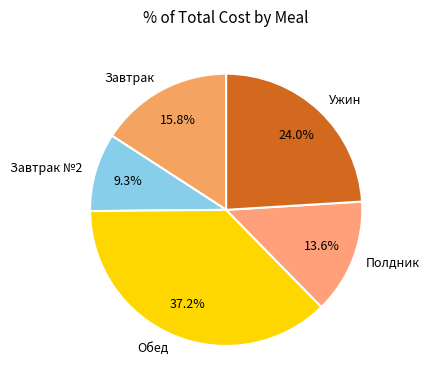

What is the smallest slice in the pie chart?

Завтрак №2